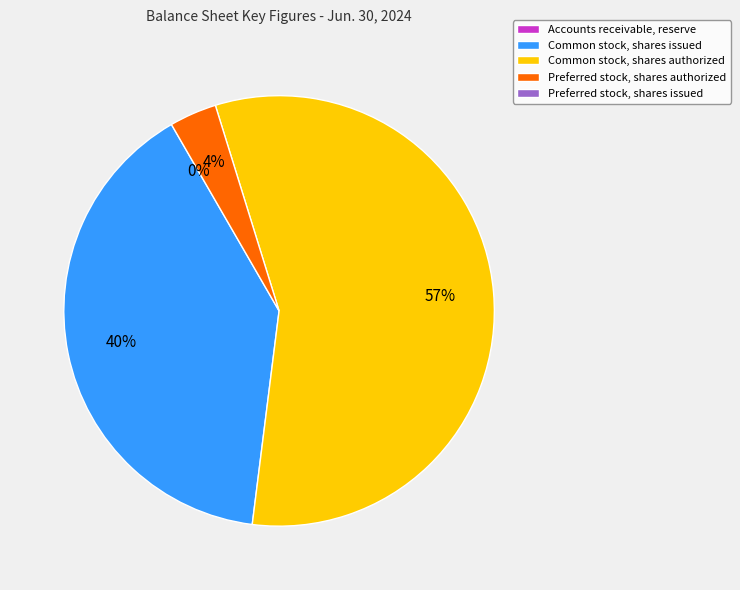

Does any single category account for the majority?

Yes